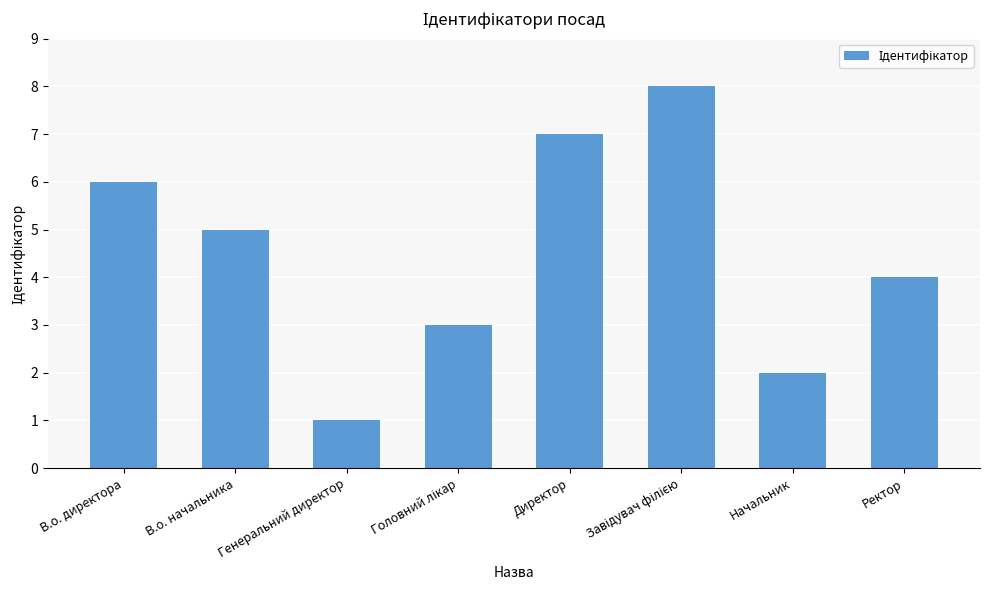

How many bars are there in total?

8